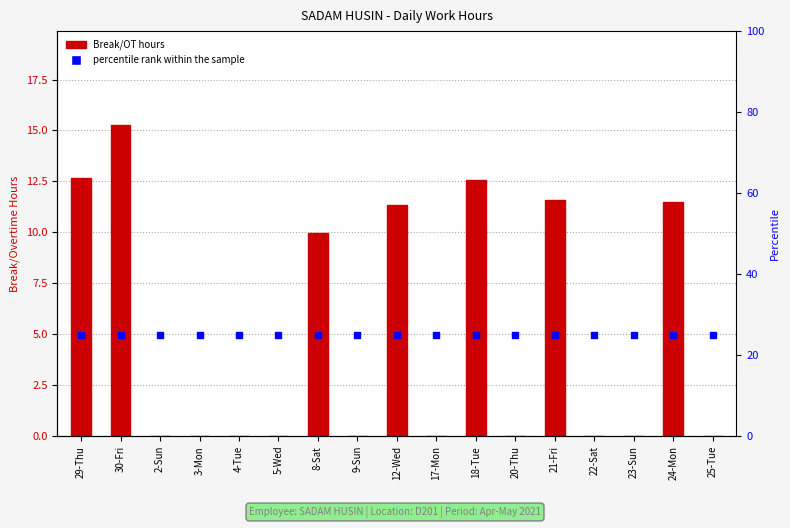

Is the value of Break Total at 2-Sun greater than the value of percentile rank within the sample at 4-Tue?

No